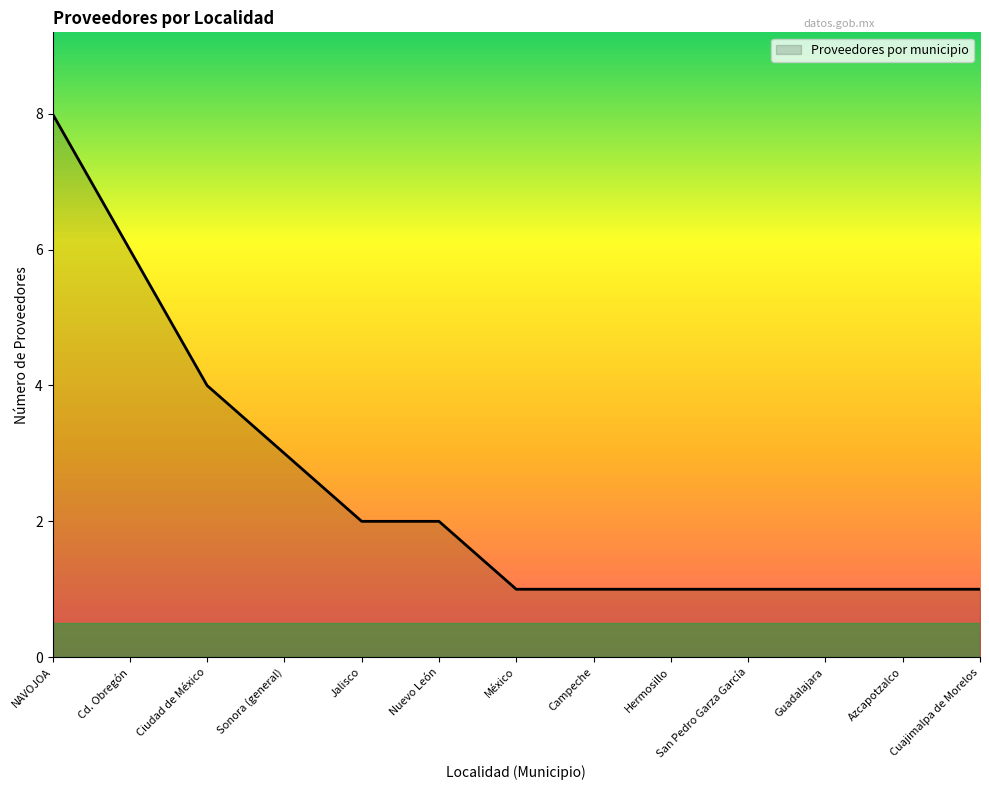

Does the chart display data point markers on the line(s)?

No